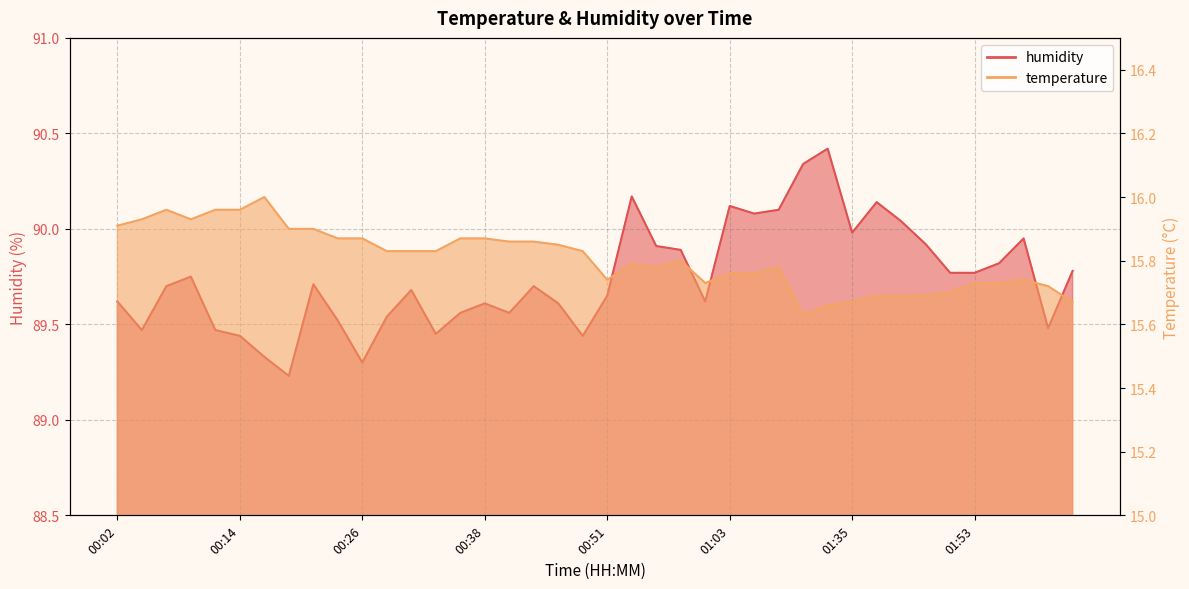

At which category does the chart reach its minimum across all series?

01:27